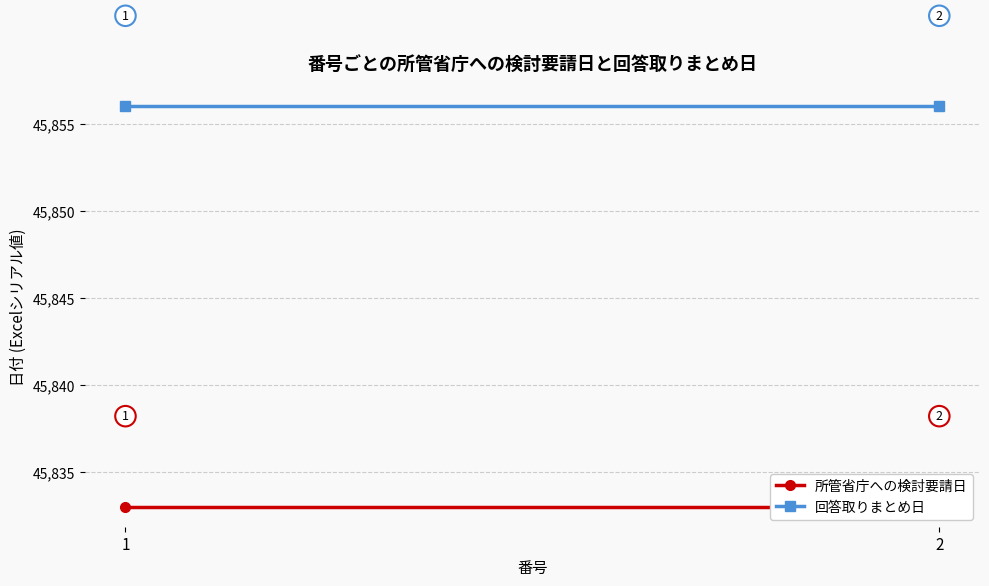

What is the total value across all series at 1?

91689